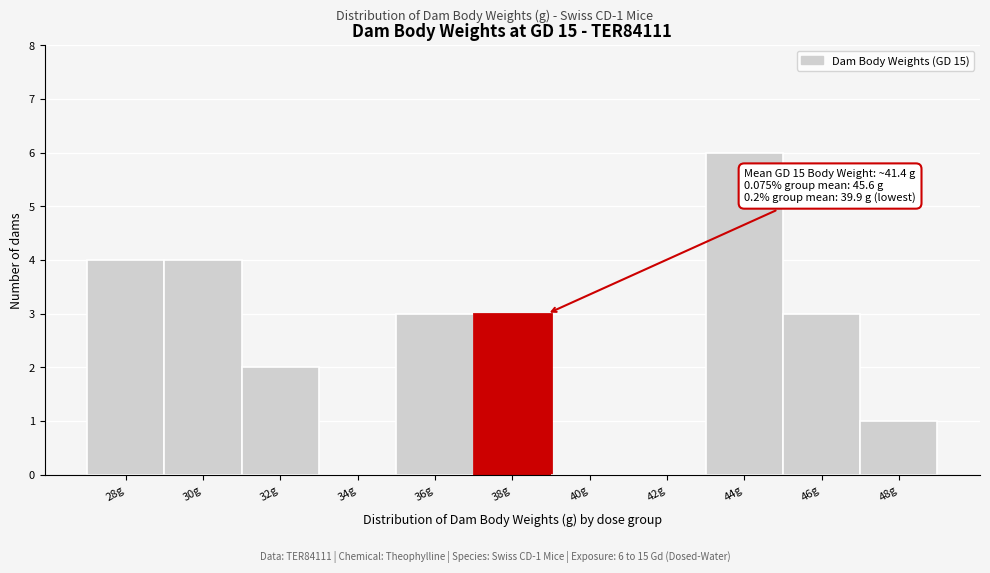

Reading left to right, extract all data points from this chart.

28g=4	30g=4	32g=2	34g=0	36g=3	38g=3	40g=0	42g=0	44g=6	46g=3	48g=1